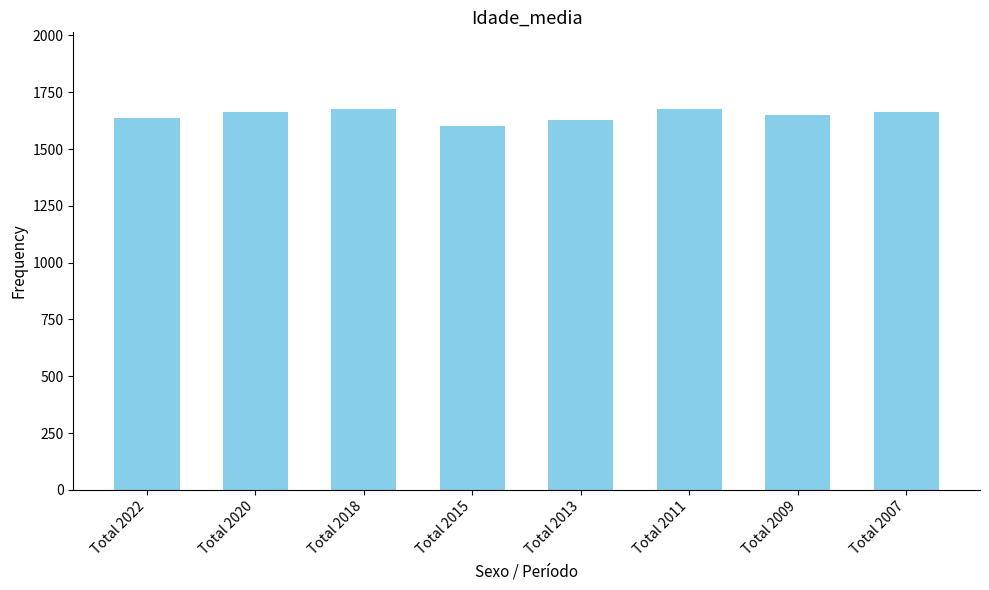

How many series are shown in this chart?

1